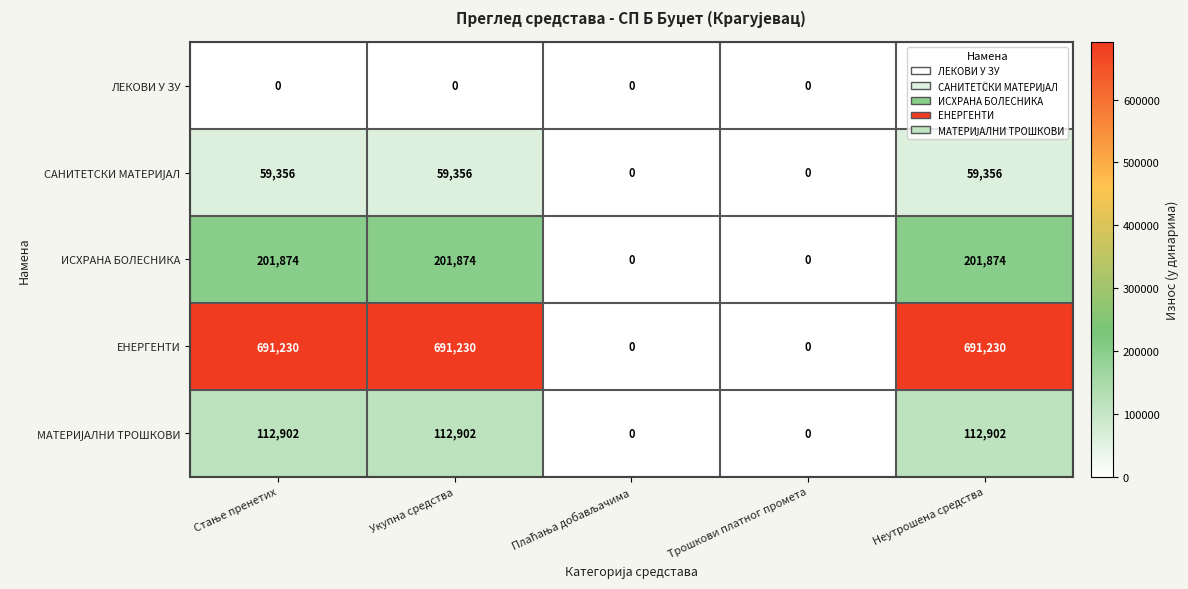

What is the total value across all series at Укупна средства?

1065362